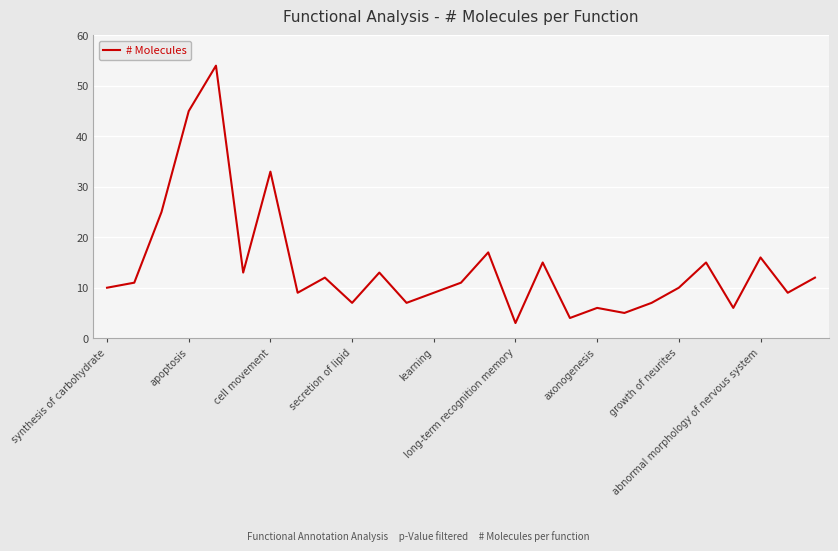

What is the maximum value shown in the chart?

54